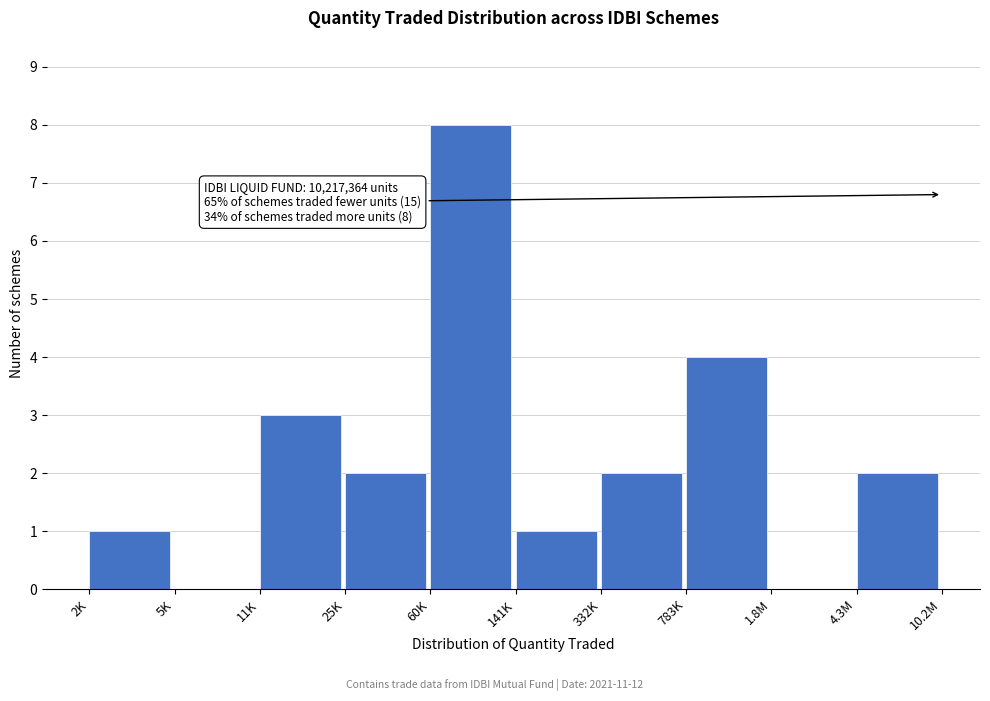

Reading left to right, transcribe all the data shown in this chart.

2K=1	5K=0	11K=3	25K=2	60K=8	141K=1	332K=2	783K=4	1.8M=0	4.3M=2